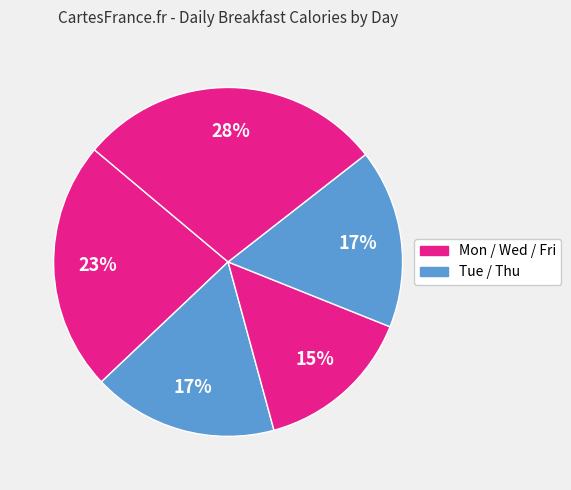

Count the number of slices in the pie.

5